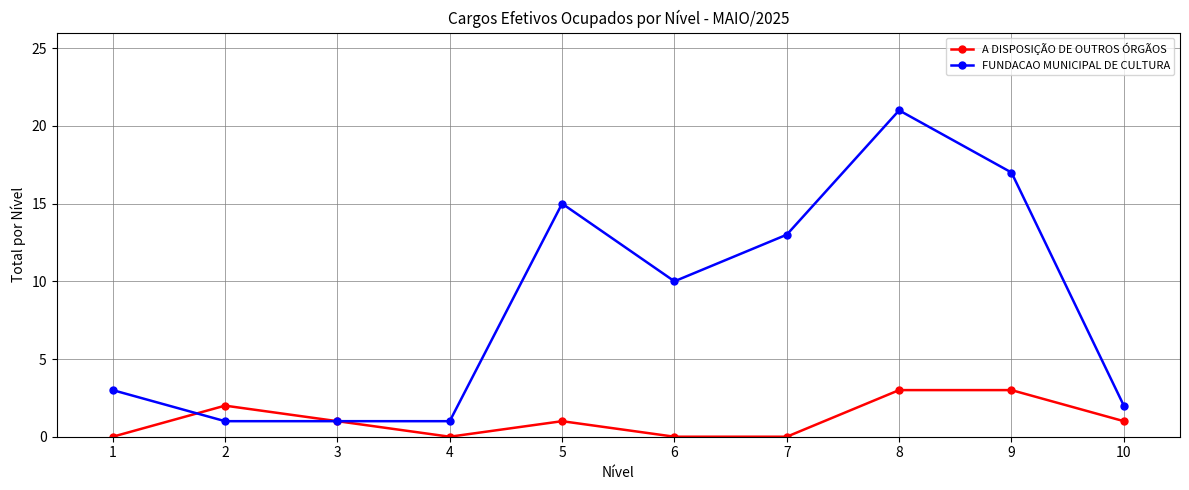

Where is the first local minimum for A DISPOSIÇÃO DE OUTROS ÓRGÃOS?

4